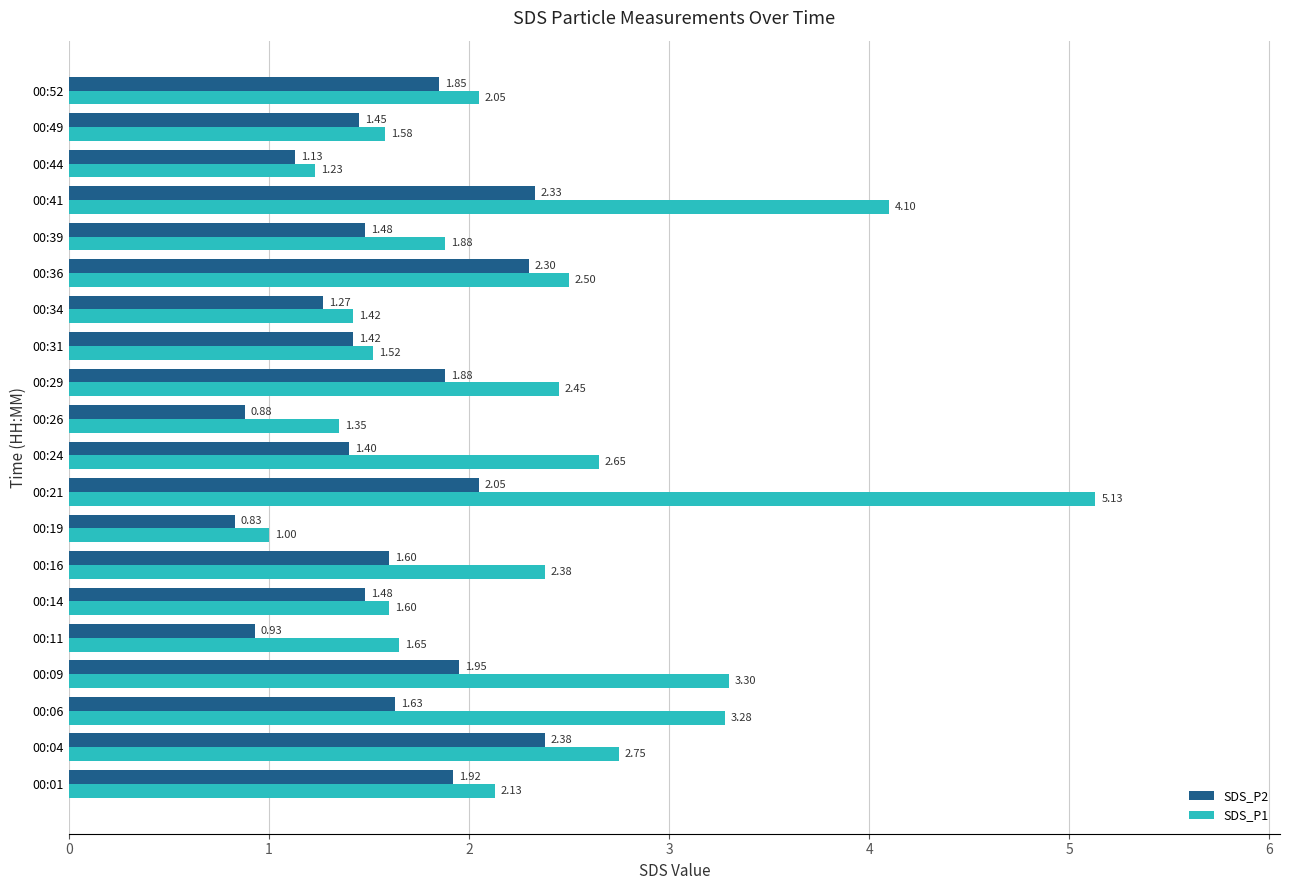

List the series in order of their peak value, lowest first.

SDS_P2, SDS_P1